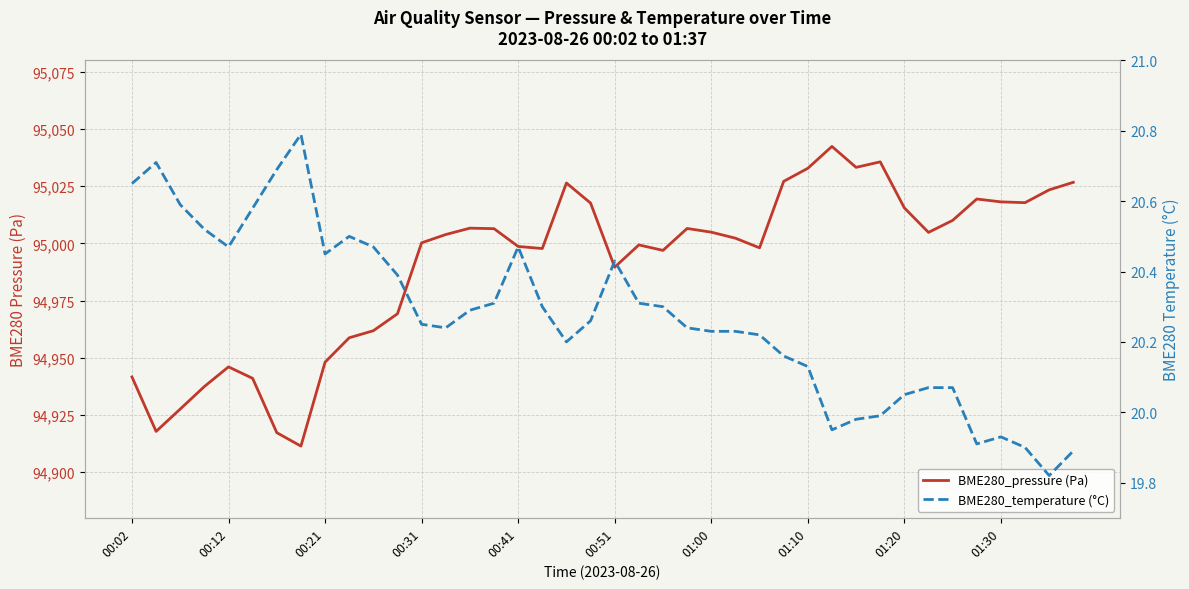

Where does the BME280_pressure (Pa) series first go above 95003?

13